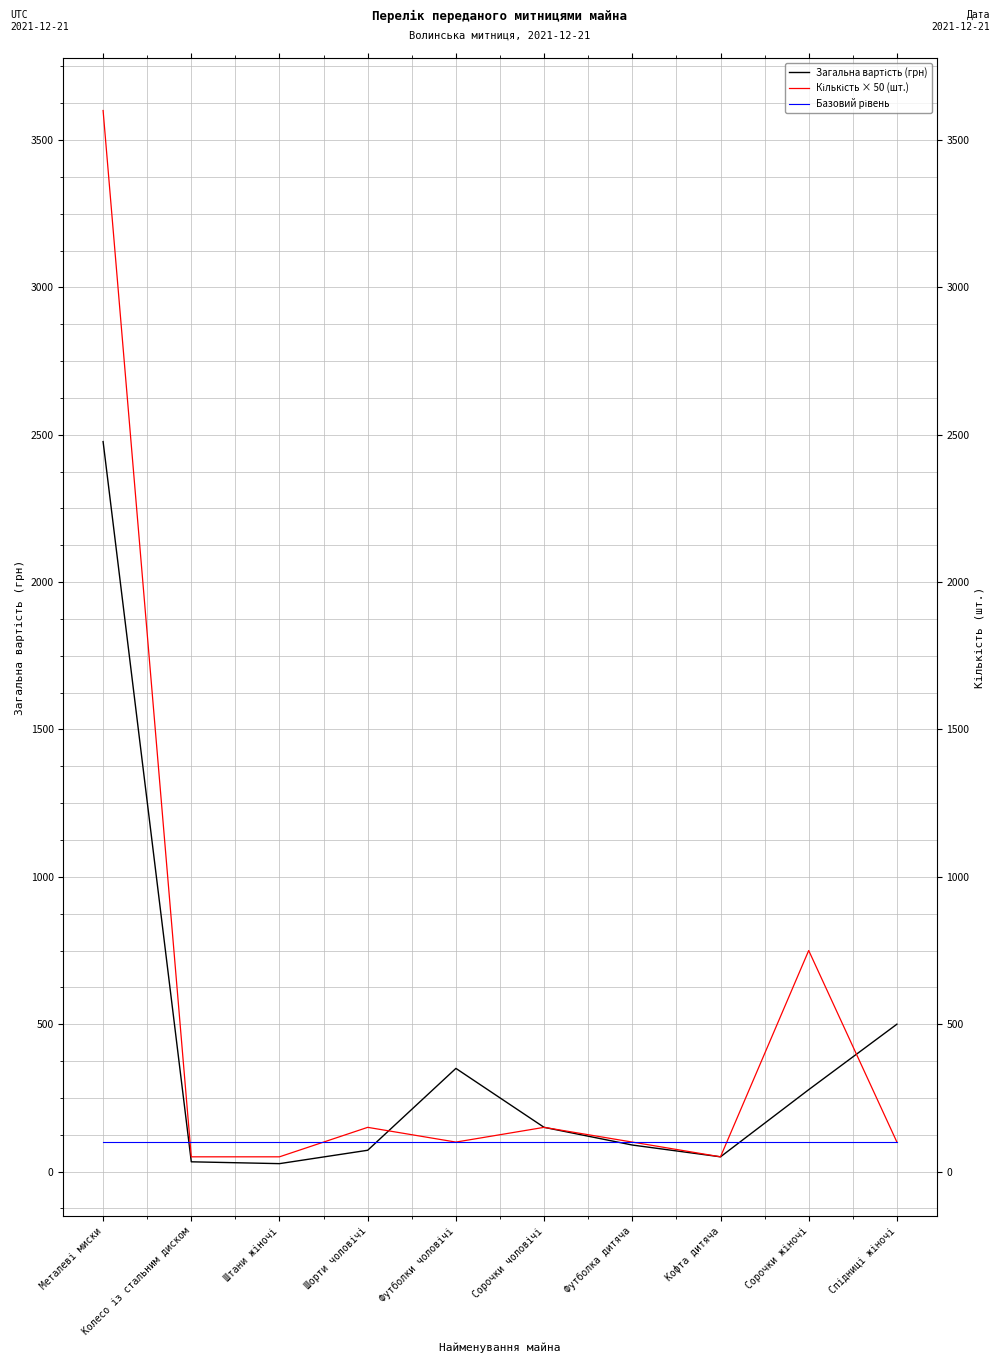

What are all the series names shown in the legend?

Загальна вартість (грн), Кількість × 50 (шт.), Базовий рівень